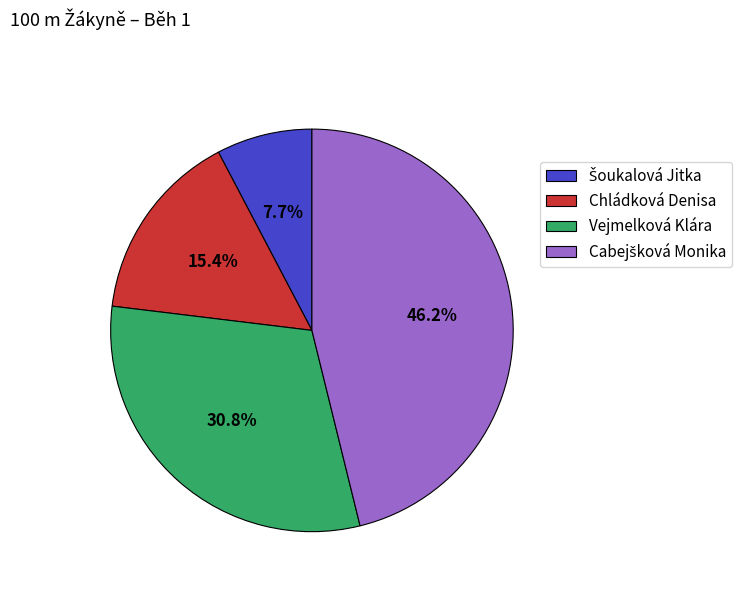

True or false: Vejmelková Klára accounts for 31% of the total.

True